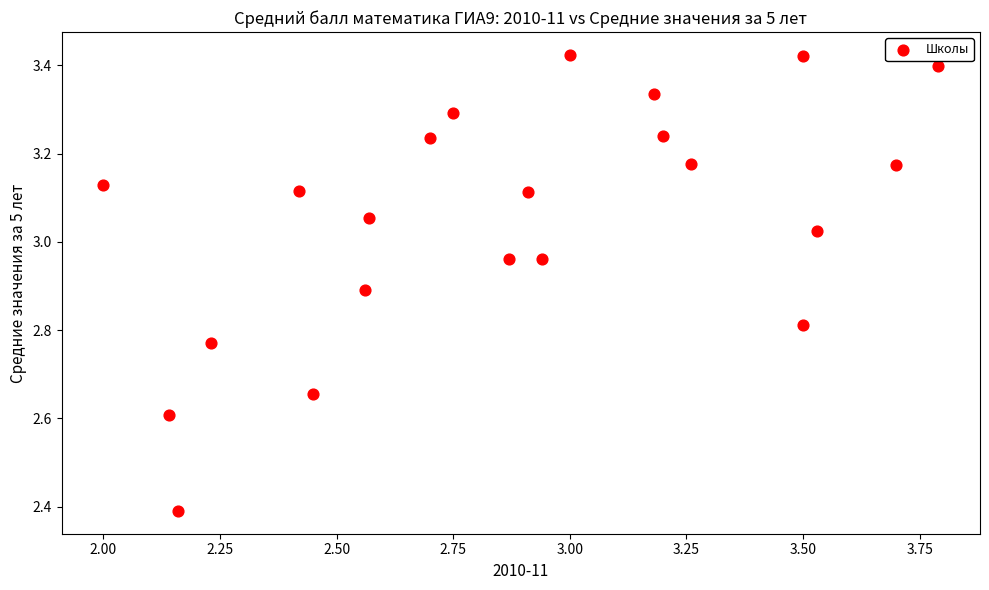

What is the range of Y values (max minus min)?

1.0